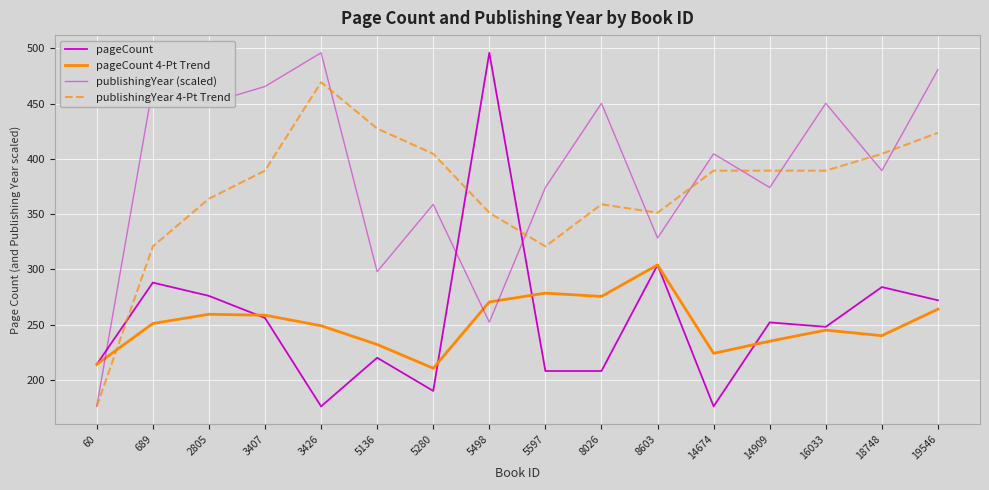

Does the chart have visible grid lines?

Yes